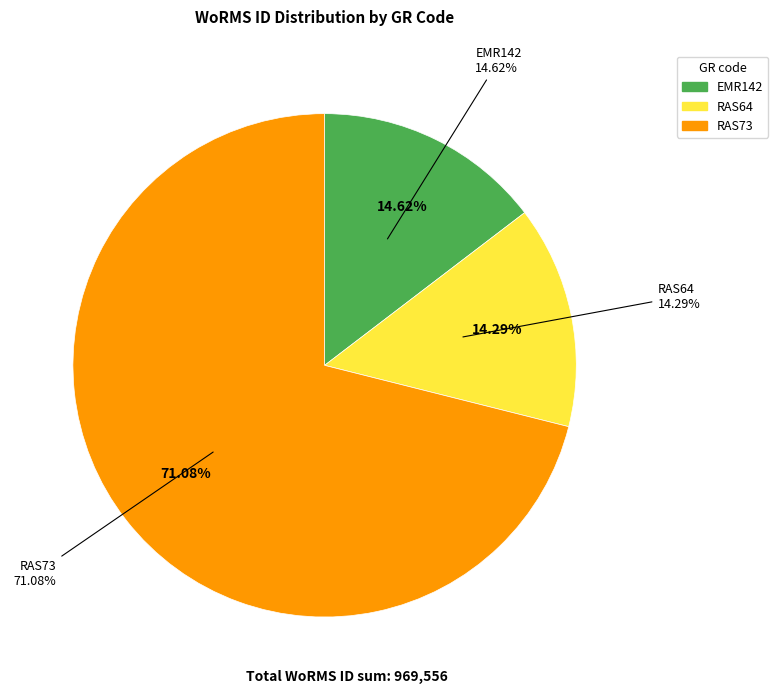

Approximately how many times larger is the value at RAS73 compared to RAS64?

5.0